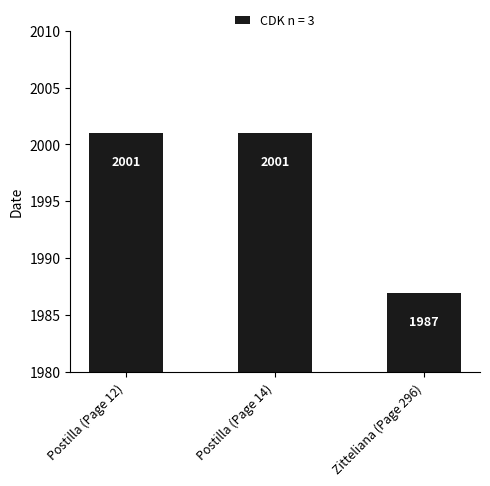

What is the smallest value displayed?

1987